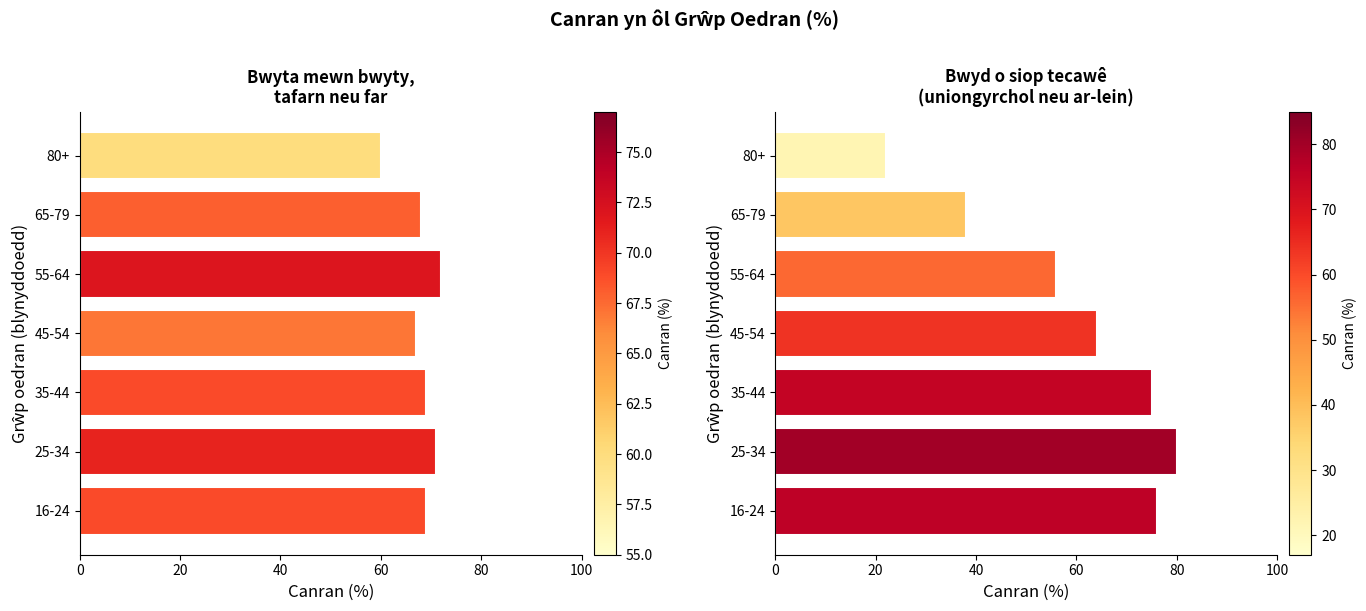

What is the maximum value shown in the chart?

80